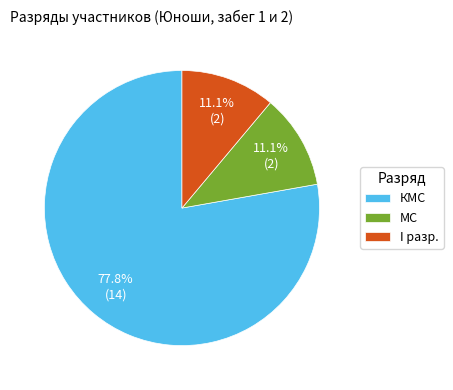

To the nearest percent, what is the difference between the КМС and МС slice percentages?

67%